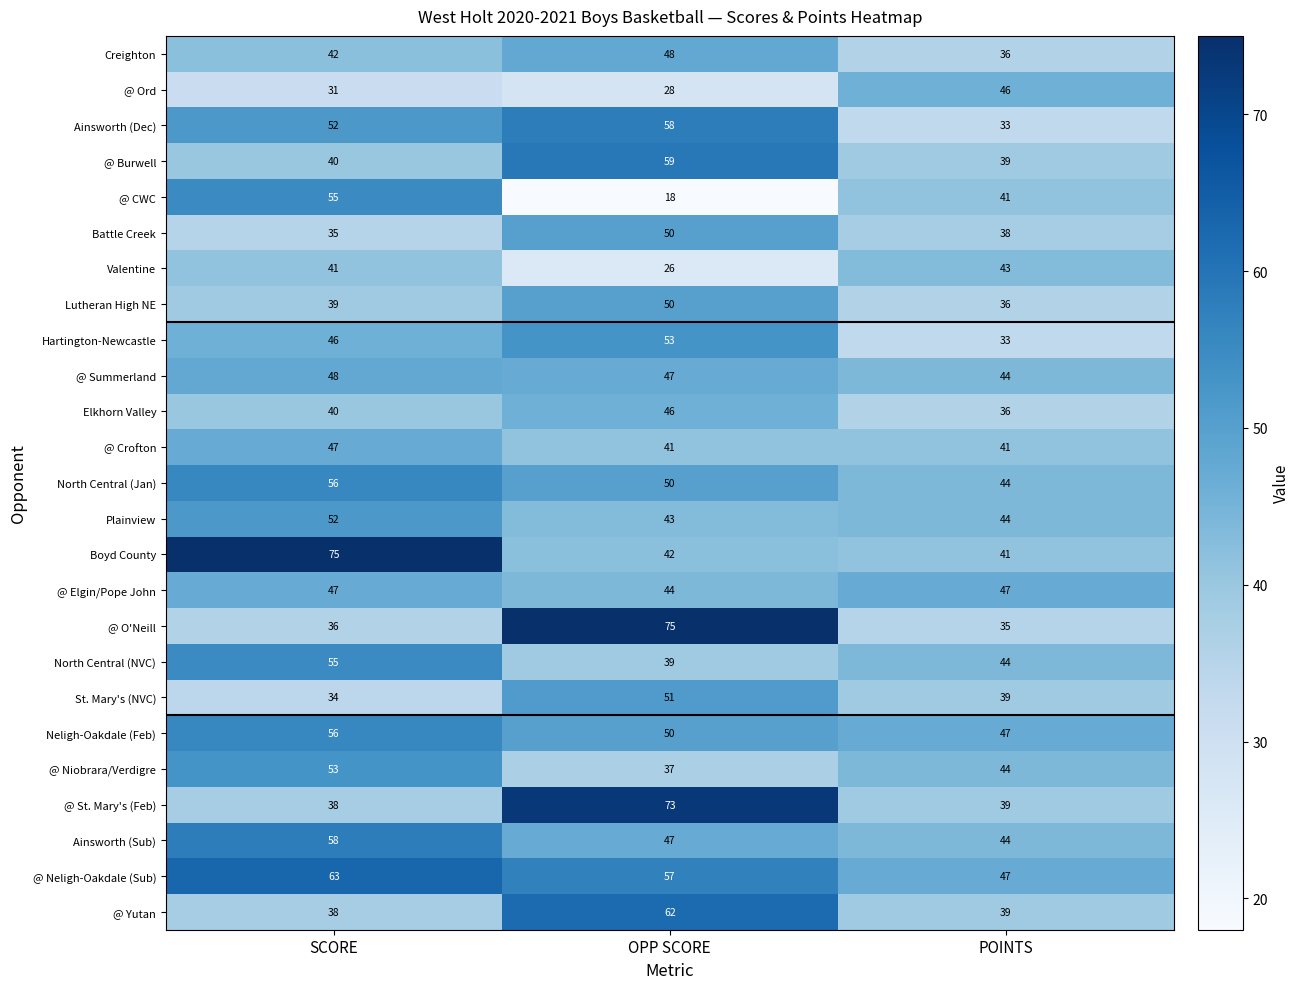

Which series has the widest spread of values?

@ O'Neill